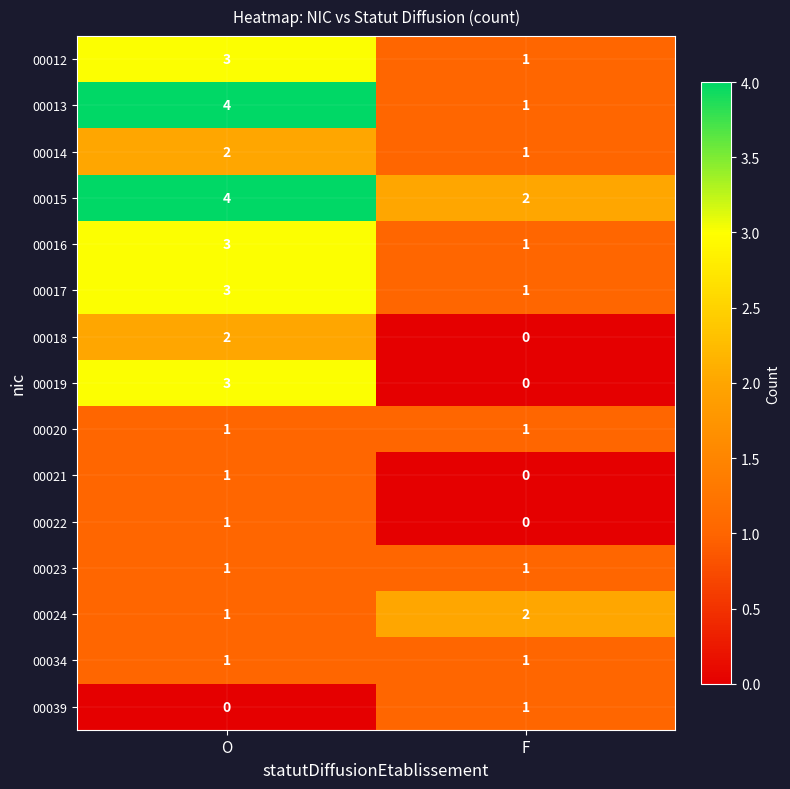

The value of 00034 at O is 2. True or false?

False